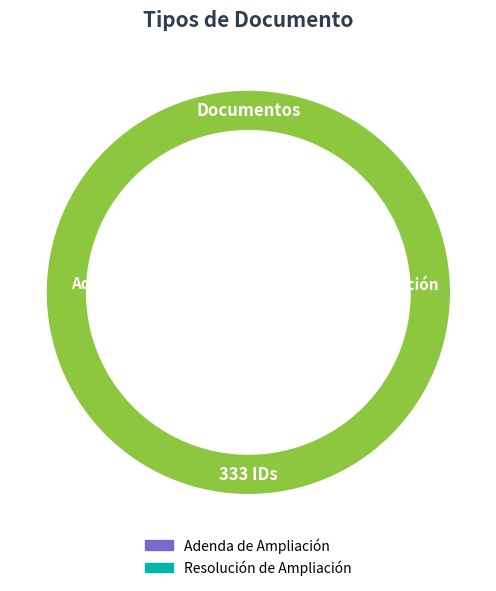

True or false: Resolución de Ampliación accounts for 50% of the total.

True